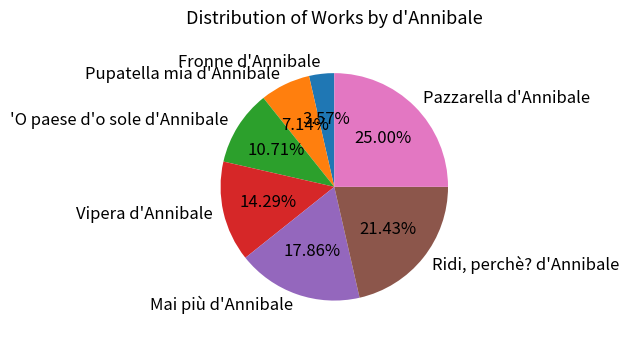

Between Fronne d'Annibale and Mai più d'Annibale, which is larger?

Mai più d'Annibale